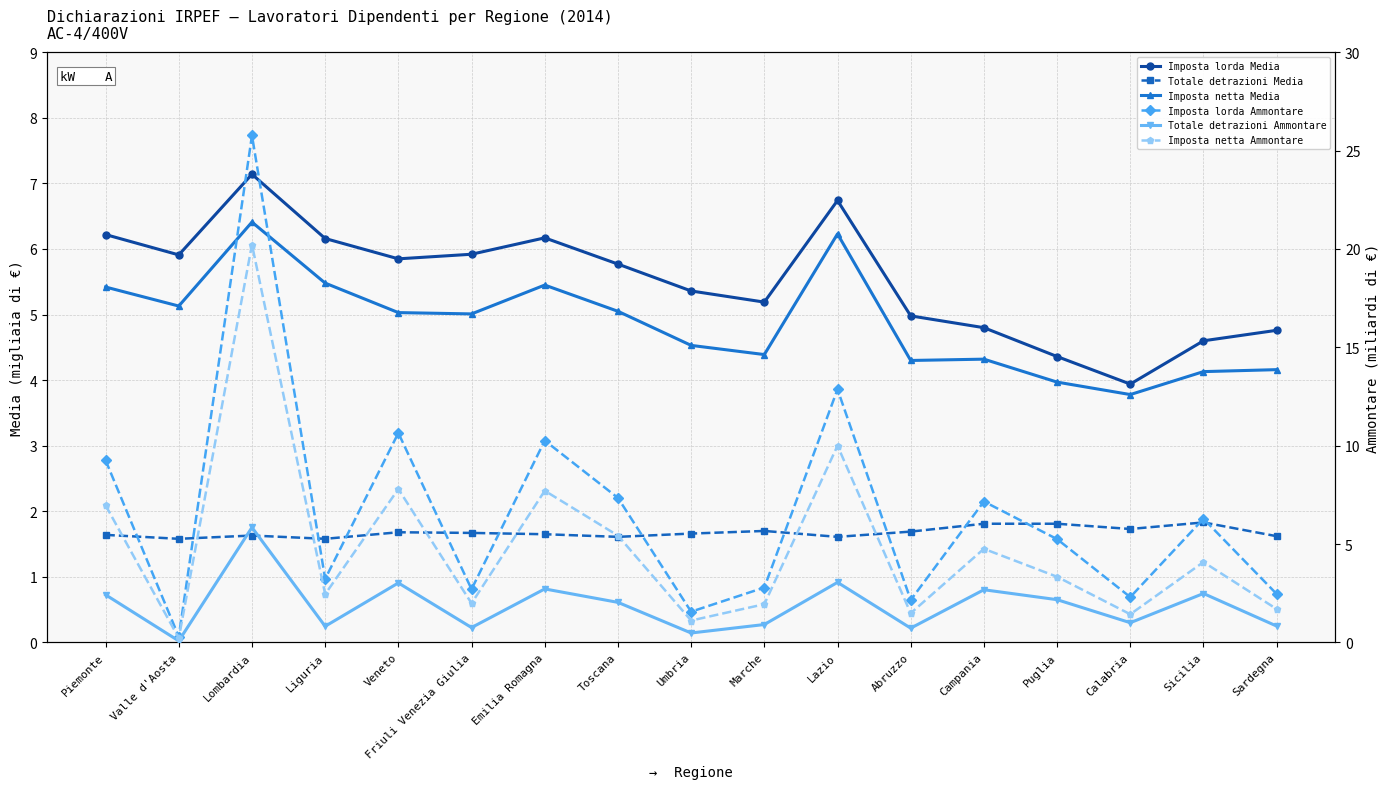

True or false: Imposta netta Ammontare and Imposta lorda Ammontare intersect in this chart.

False